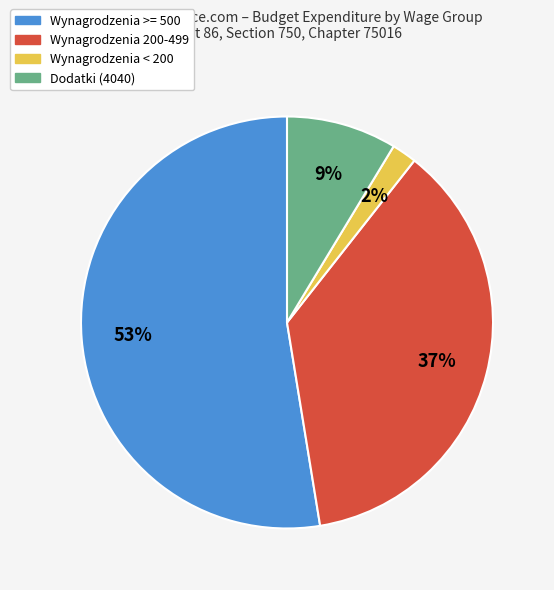

To the nearest percent, what is the average slice percentage?

25%